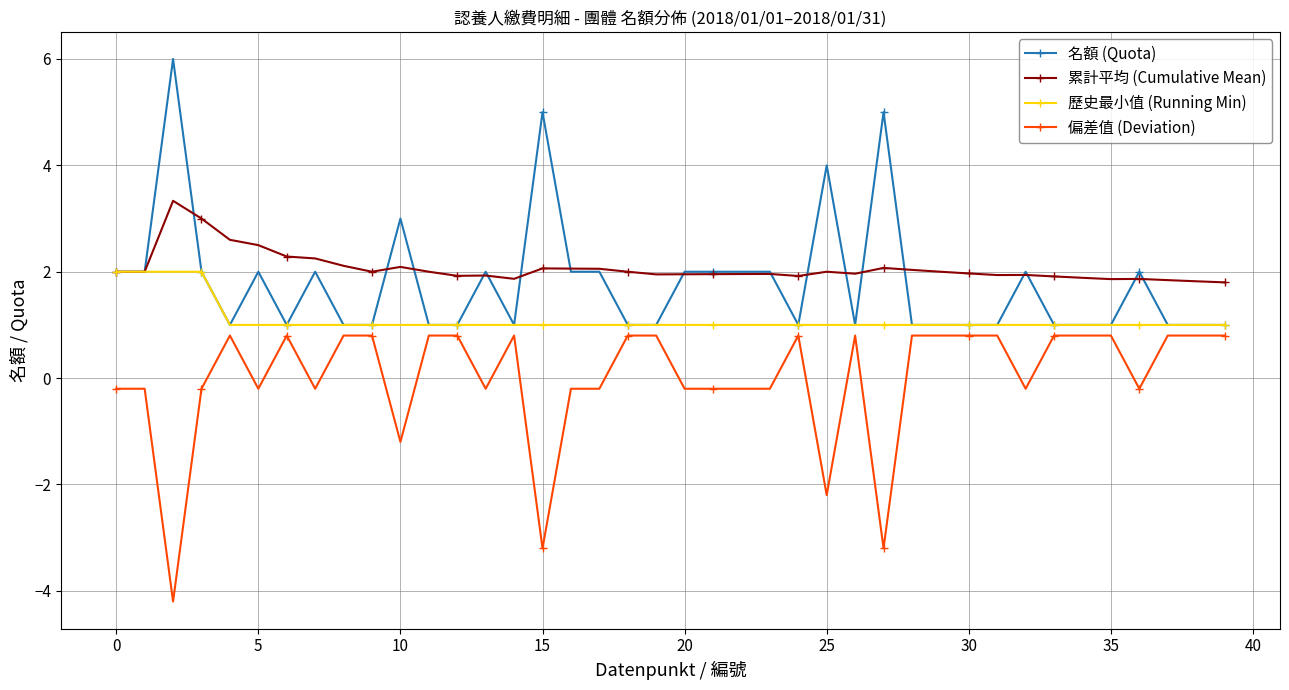

What is the maximum value shown in the chart?

6.0